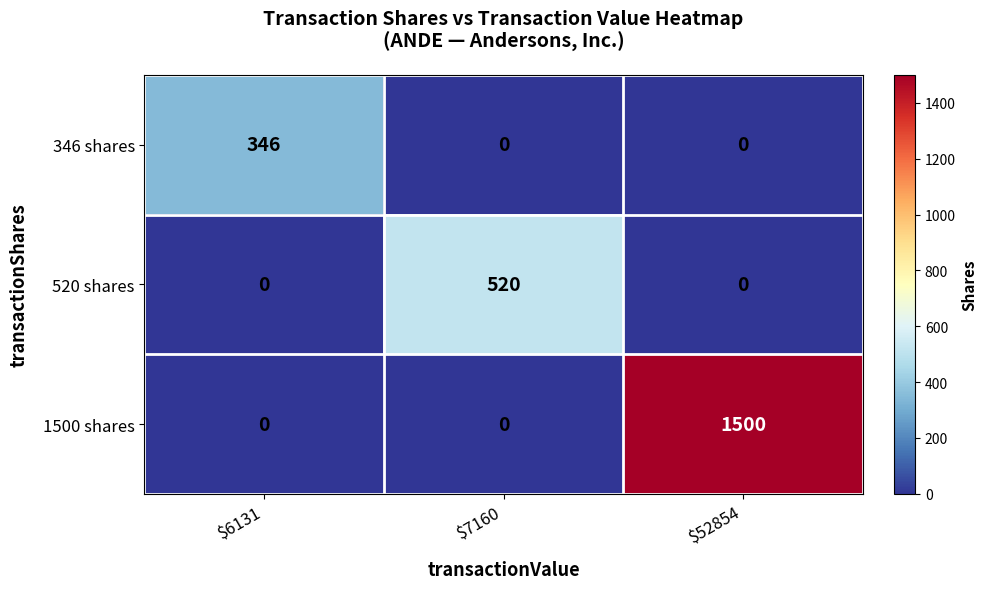

What is the difference between the highest and lowest values at $7160?

520